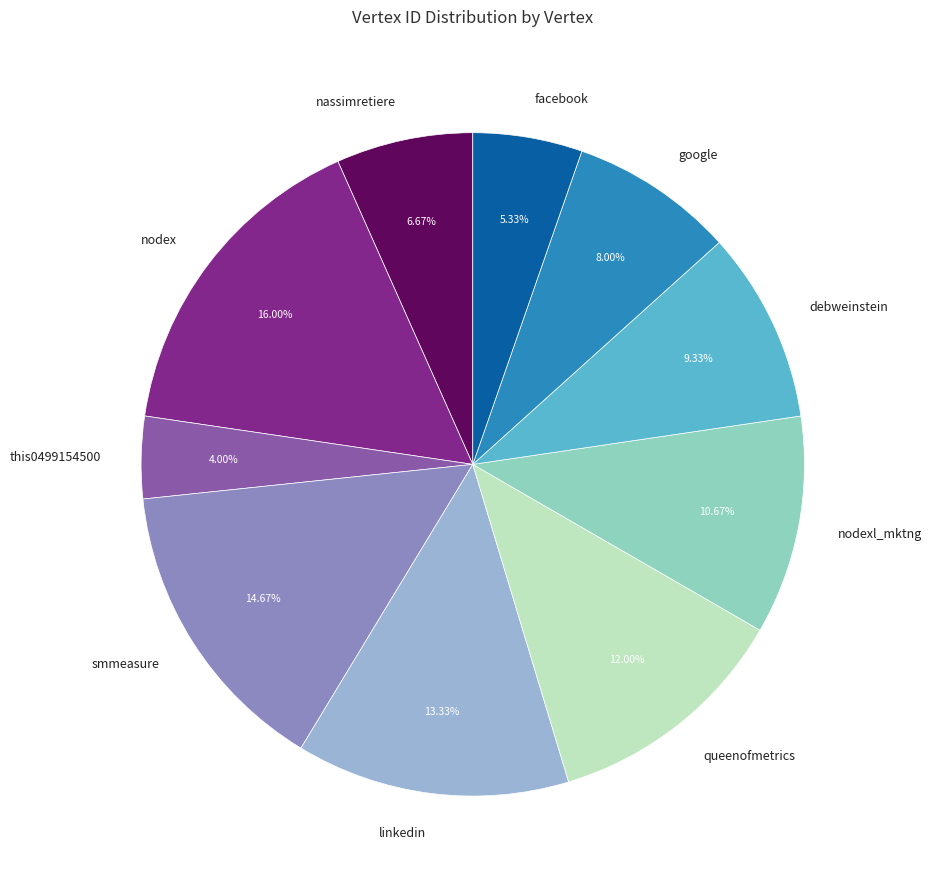

Combined, what portion of the pie is linkedin and nassimretiere?

20.0%